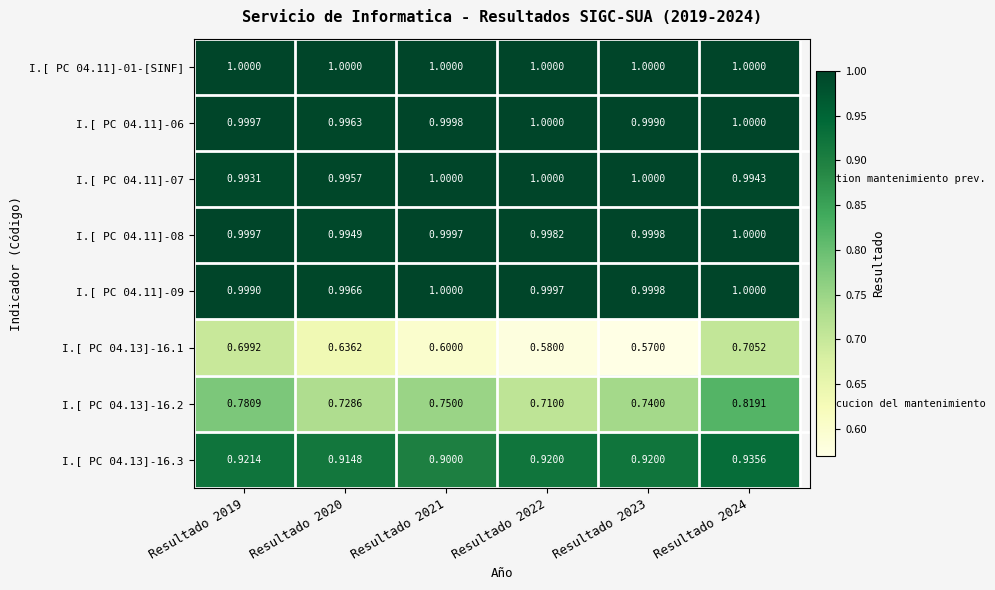

What is the total value across all series at Resultado 2023?

7.2